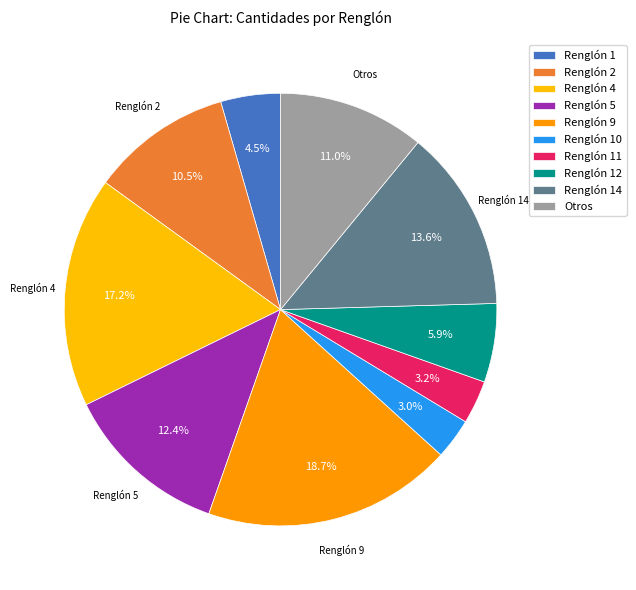

Approximately how many times larger is the value at Renglón 2 compared to Renglón 1?

2.4